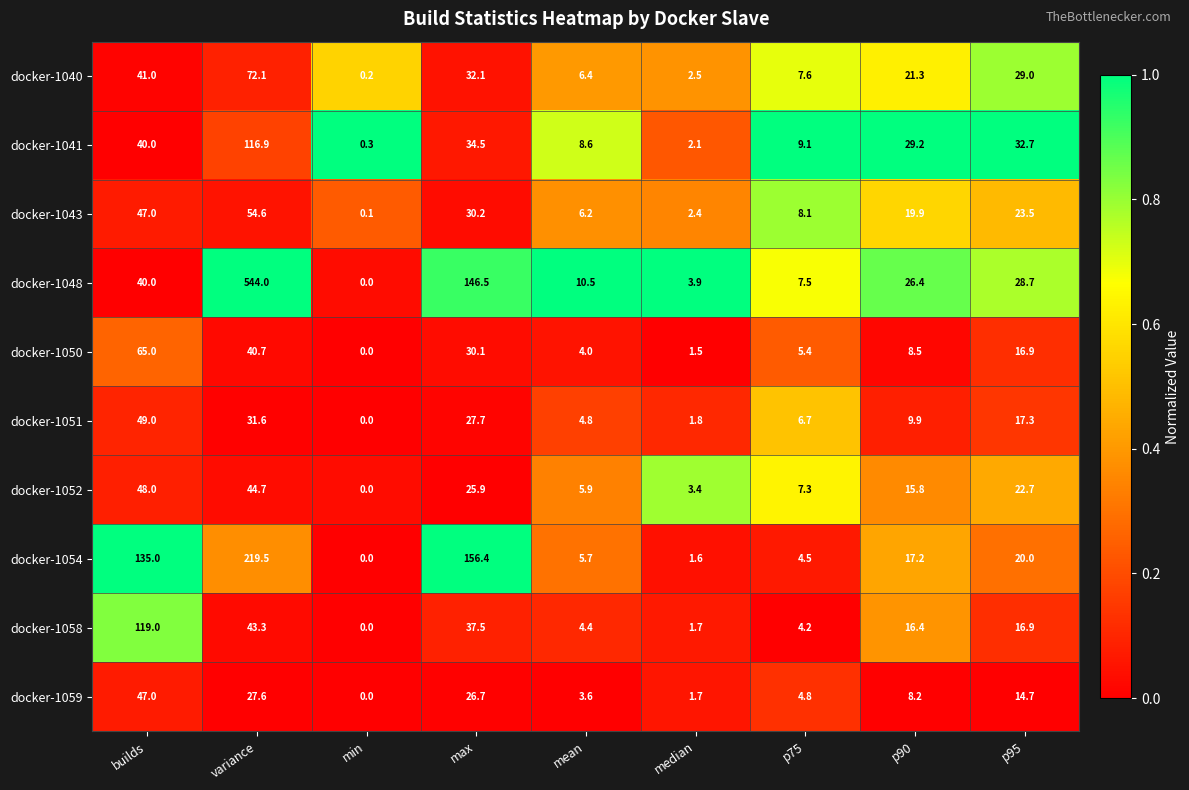

Between builds and max, which series saw the biggest shift?

docker-1048